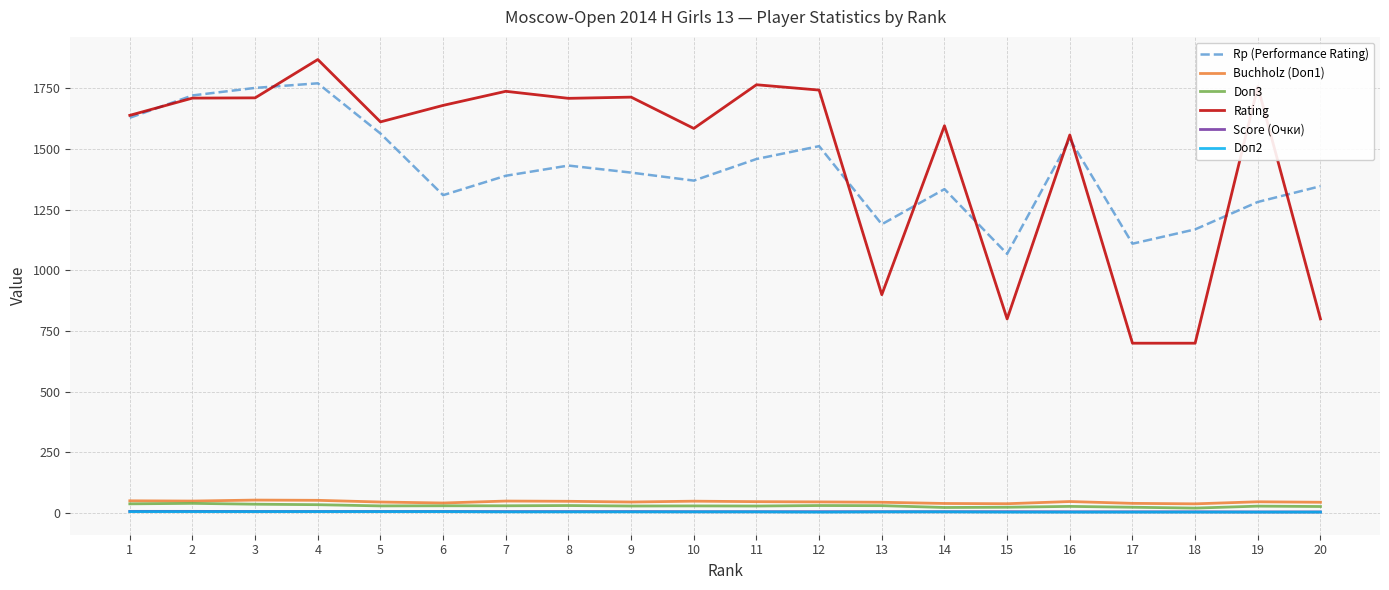

What is the average value of the Score (Очки) series?

5.8